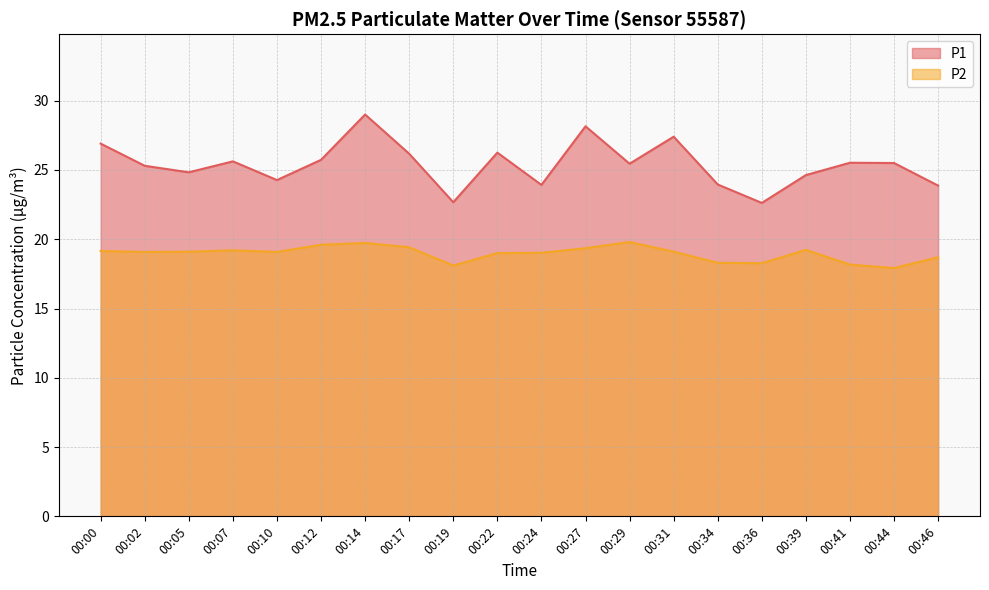

Reading right to left, transcribe all the data shown in this chart.

P1: 23.9	25.5	25.5	24.6	22.6	23.9	27.4	25.4	28.1	23.9	26.2	22.7	26.2	29.0	25.7	24.3	25.6	24.8	25.3	26.9
P2: 18.7	17.9	18.2	19.2	18.3	18.3	19.1	19.8	19.4	19.0	19.0	18.1	19.4	19.7	19.6	19.1	19.2	19.1	19.1	19.1